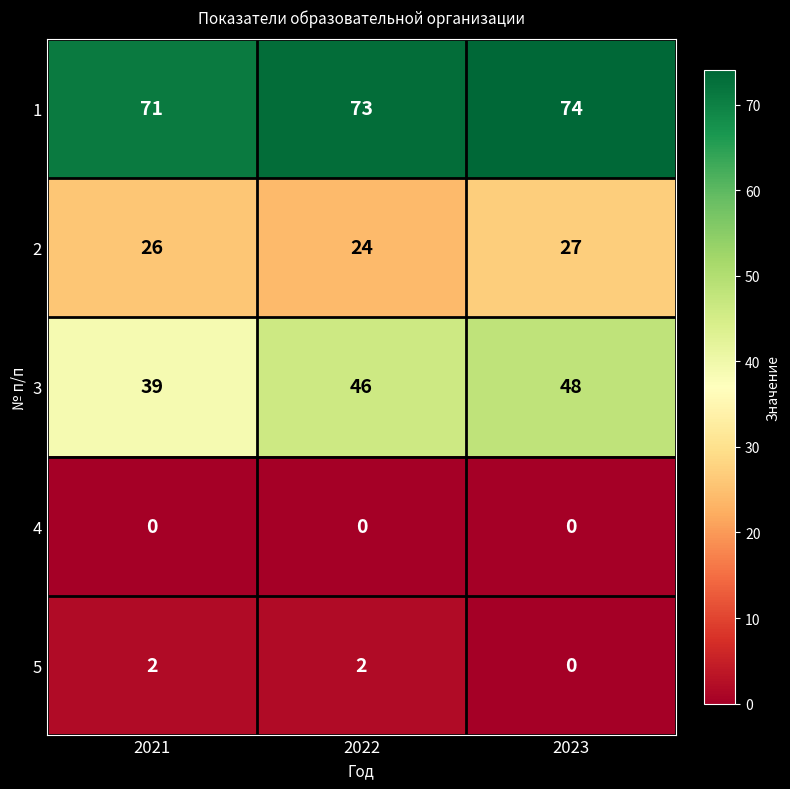

What is the sum of the 3 values at 2022 and 2021?

85